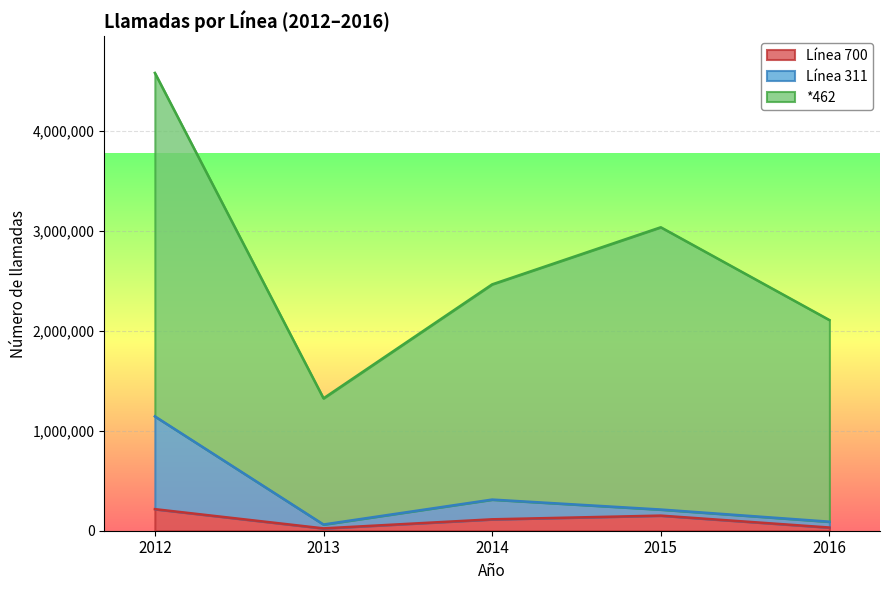

Which category has the highest value in the Línea 700 series?

2012